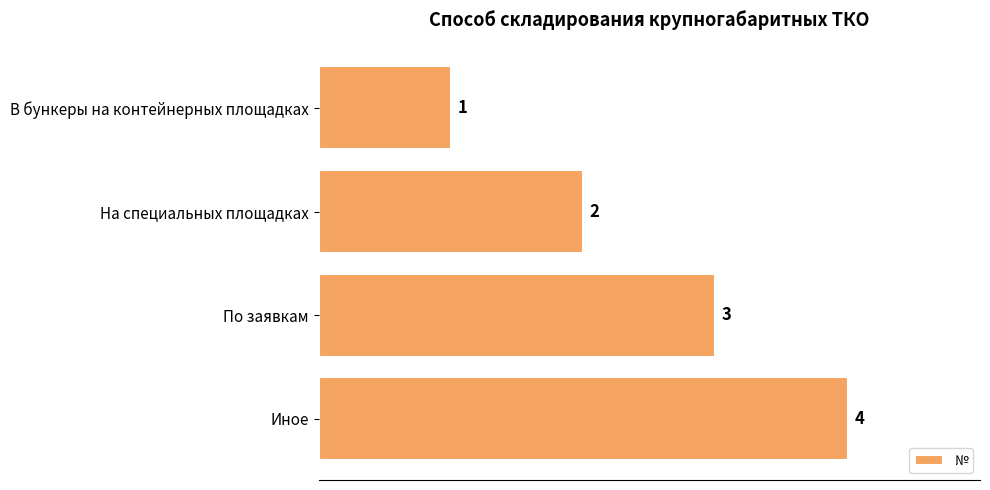

How many data points are less than 3?

2